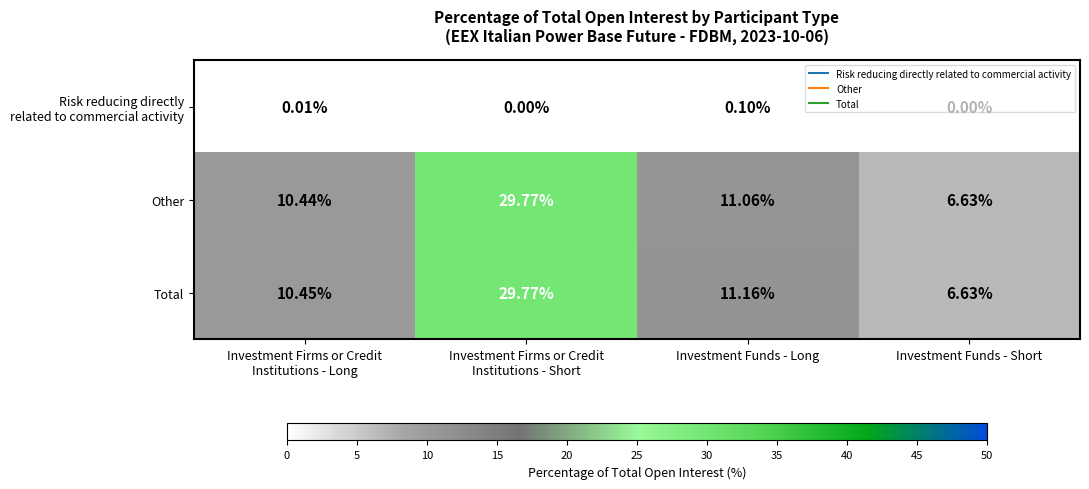

Which series has the largest total across all categories?

Total